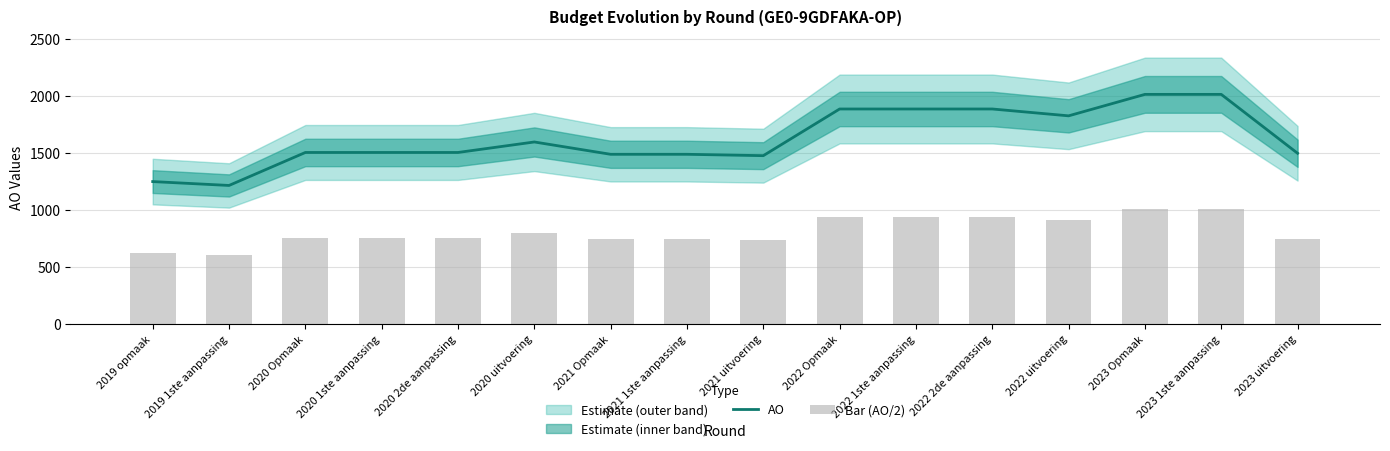

At which label does AO first exceed 1504?

2020 uitvoering